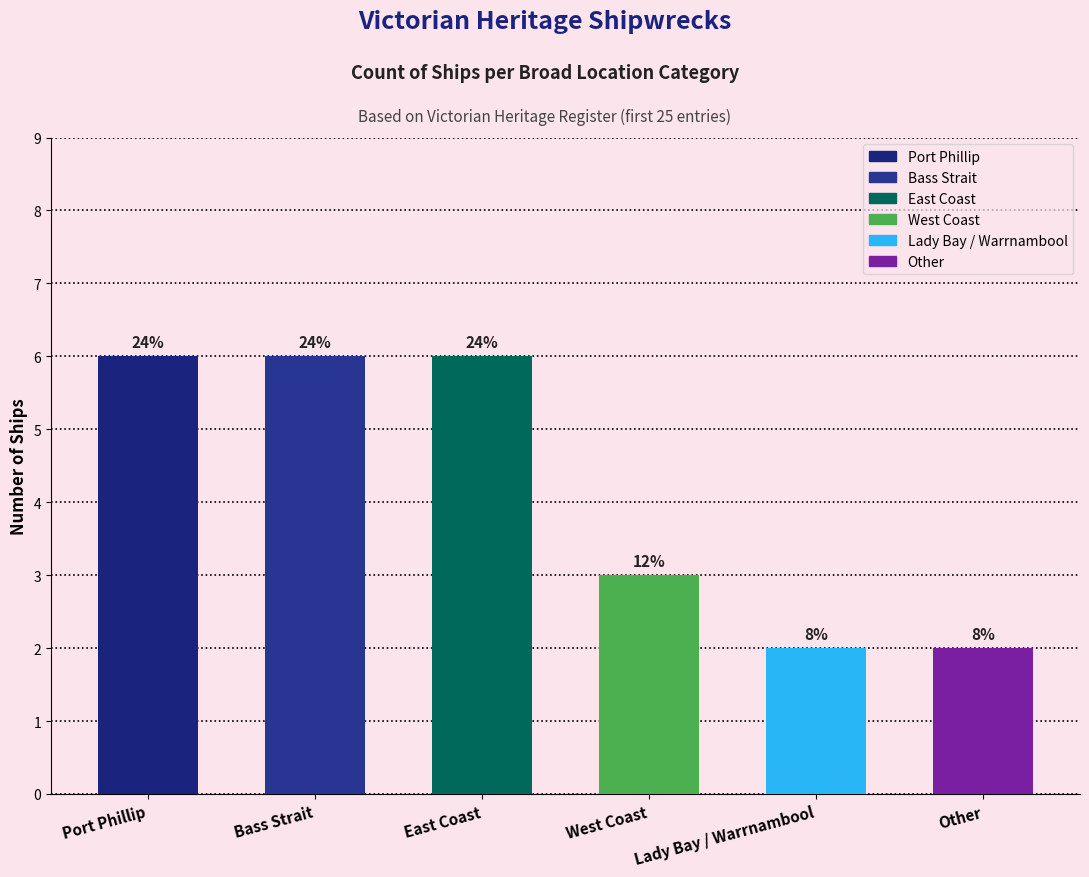

What is the difference between the values at Bass Strait and Lady Bay / Warrnambool?

4